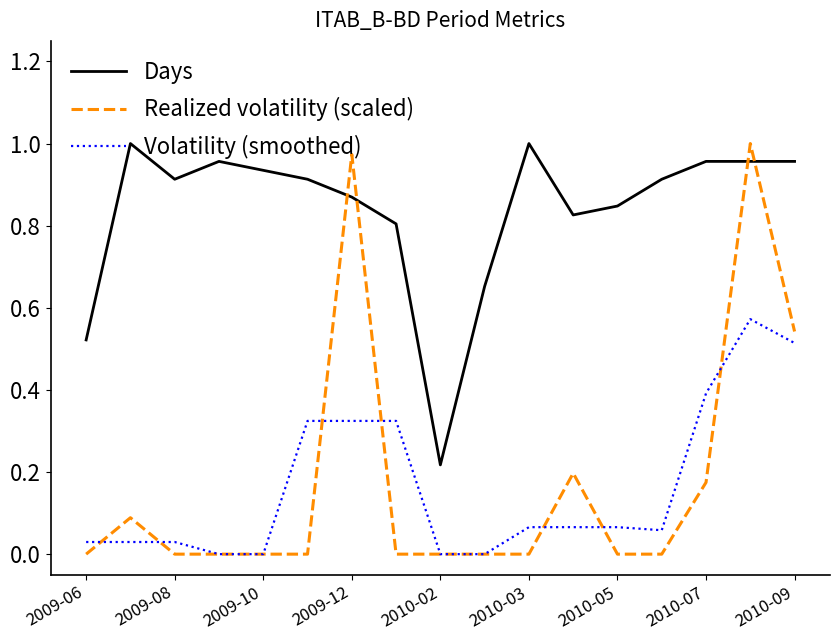

True or false: Days and Volatility (smoothed) cross at least once.

False